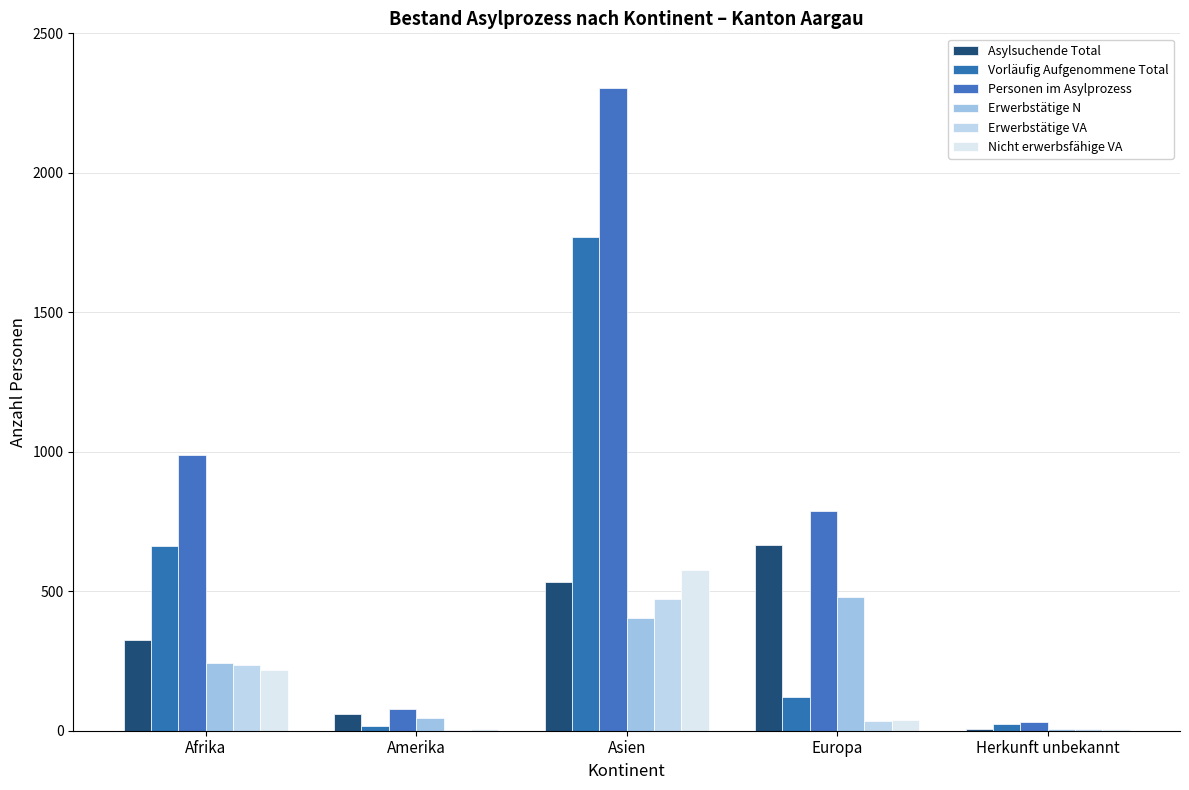

What are all the series names shown in the legend?

Asylsuchende Total, Vorläufig Aufgenommene Total, Personen im Asylprozess, Erwerbstätige N, Erwerbstätige VA, Nicht erwerbsfähige VA